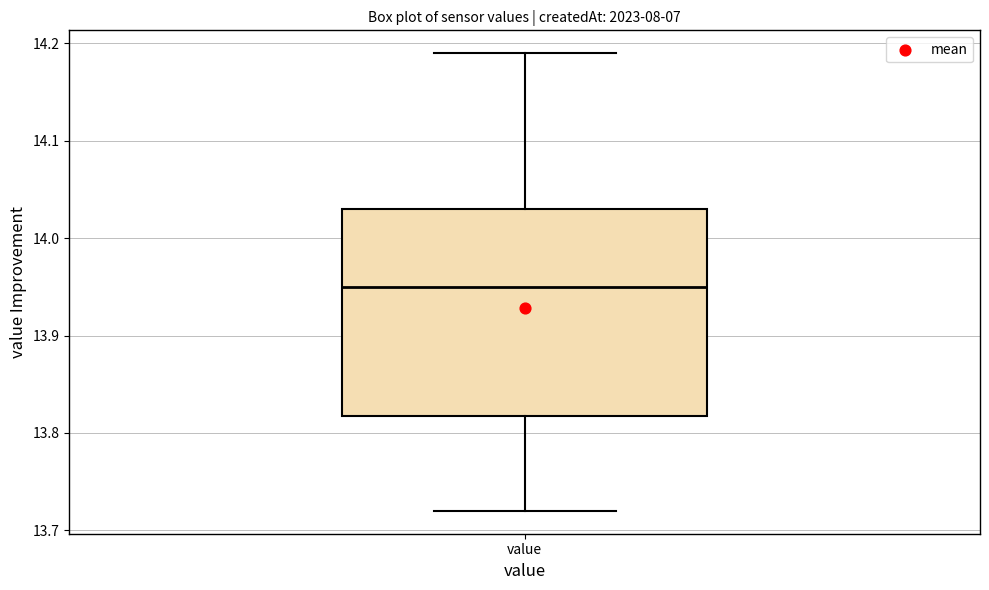

Where does the median line of the box for value sit on the y-axis? The values are not printed on the chart, so give them approximately, as read against the axis.

13.95